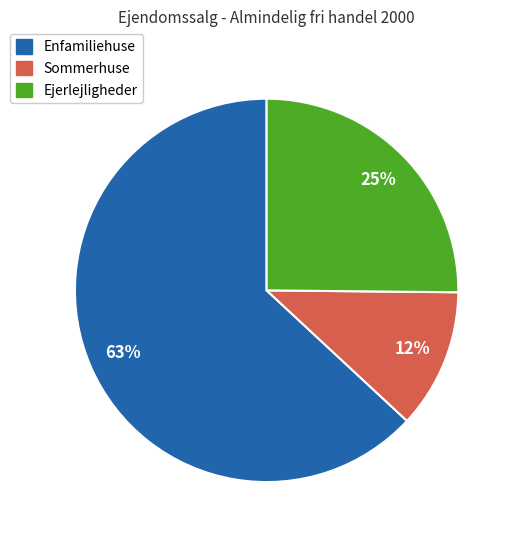

Approximately how many times larger is the value at Sommerhuse compared to Ejerlejligheder?

0.5